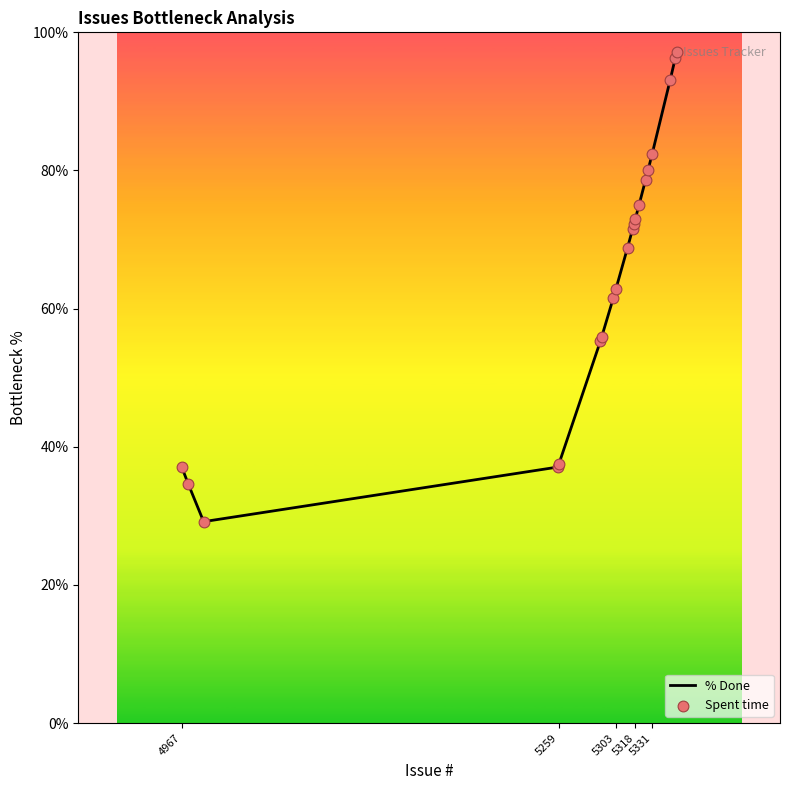

What is the difference between the maximum and minimum values?

67.9